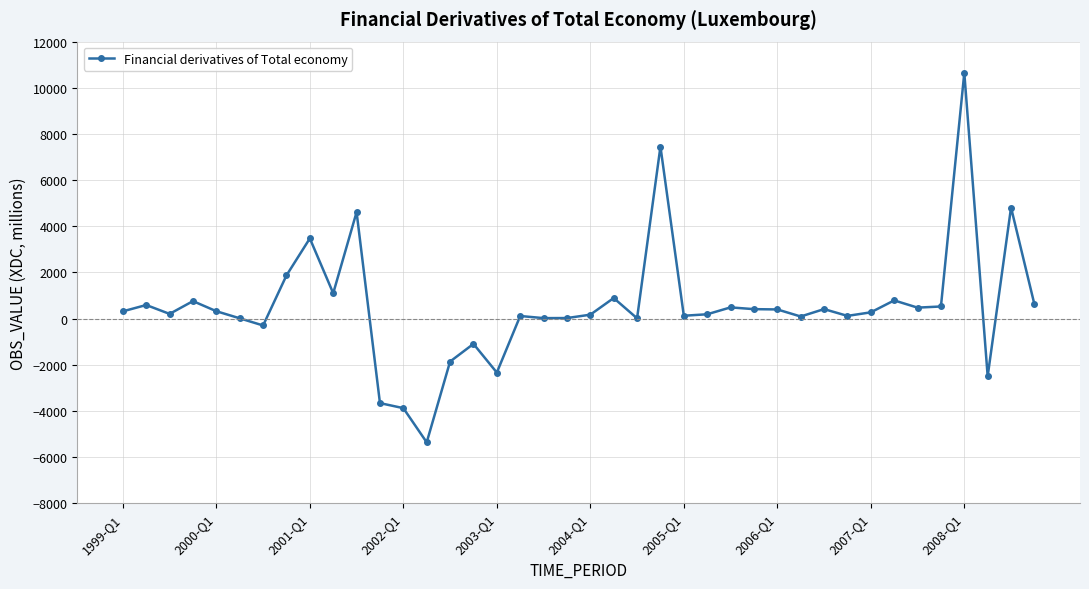

What is the greatest value displayed?

10646.4